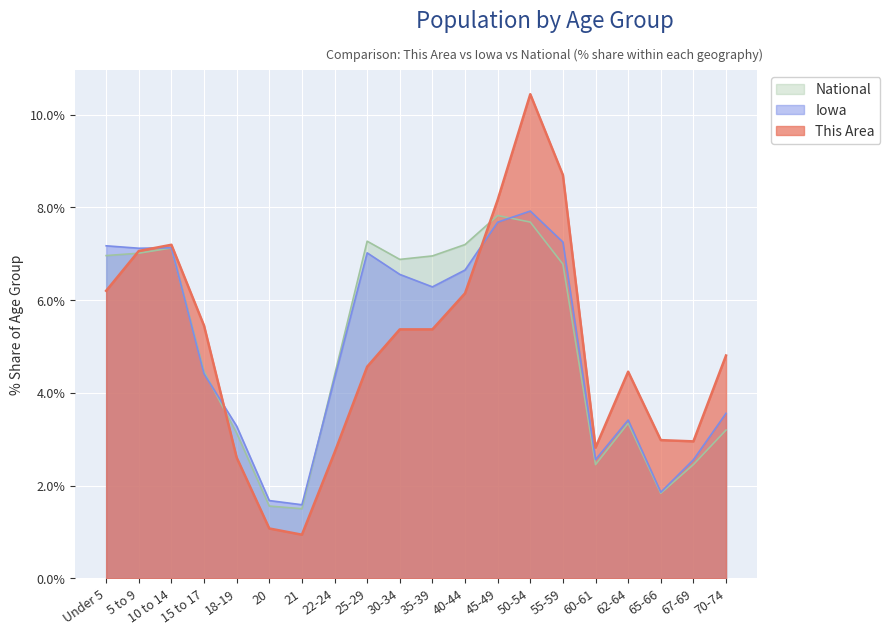

What value does the Iowa series have at 50-54?

7.9